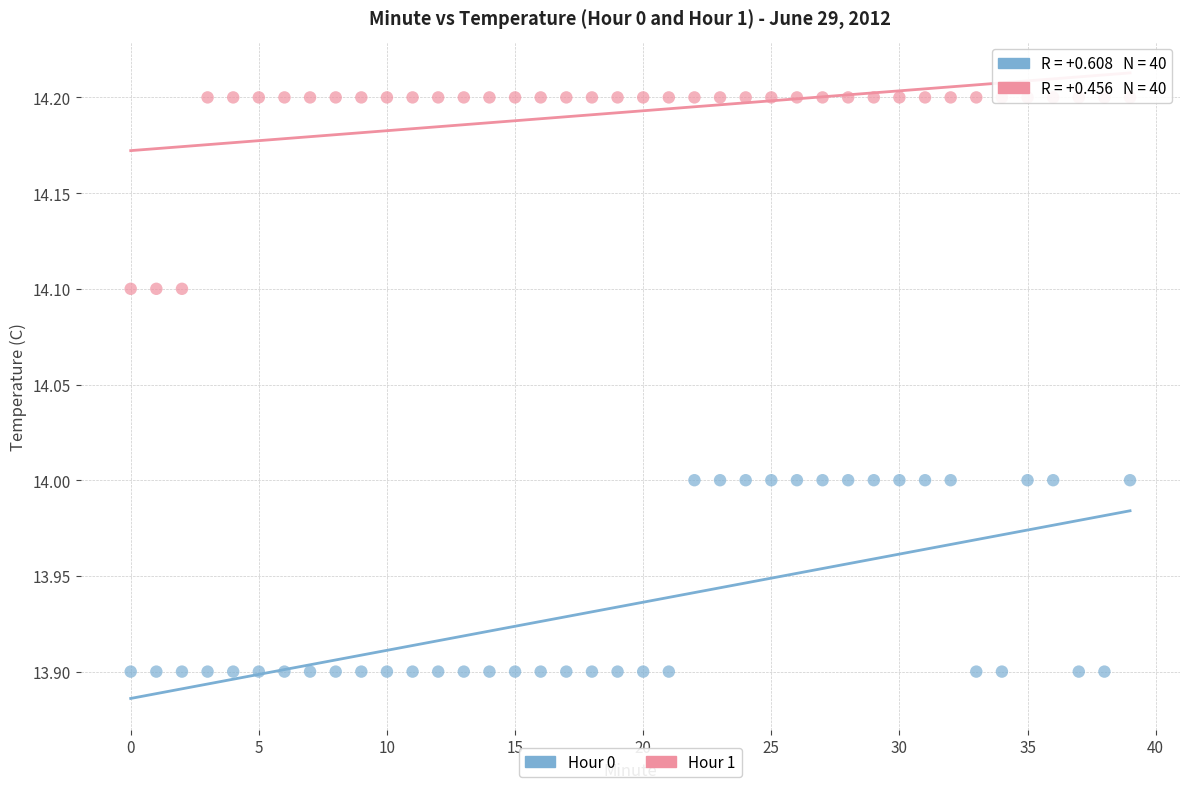

Which series contains the lowest Y value?

Hour 0